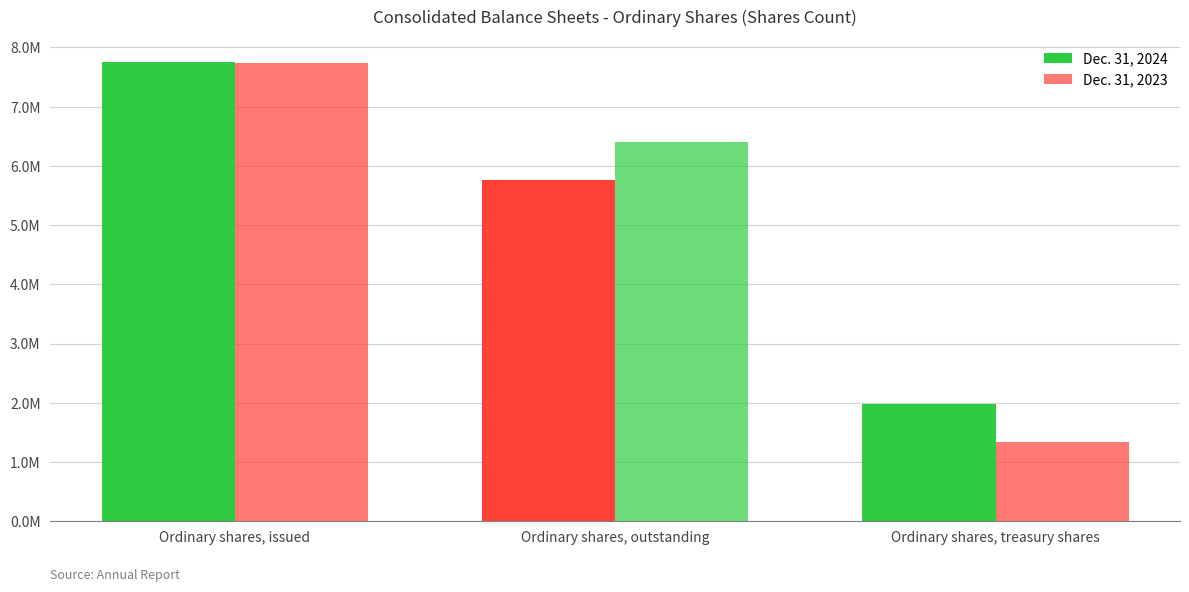

Are the bars grouped side by side (vs. stacked)?

Yes